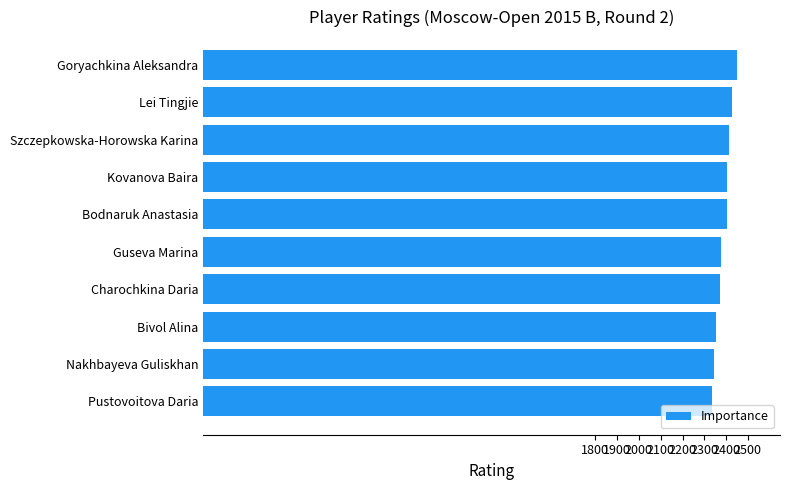

At which category does the chart reach its peak across all series?

Goryachkina Aleksandra